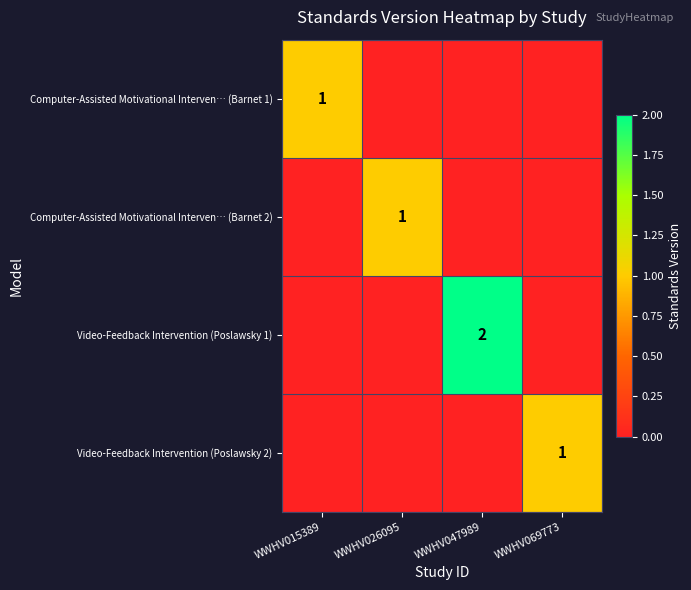

Between WWHV026095 and WWHV047989, which series saw the biggest shift?

Video-Feedback Intervention (Poslawsky 1)